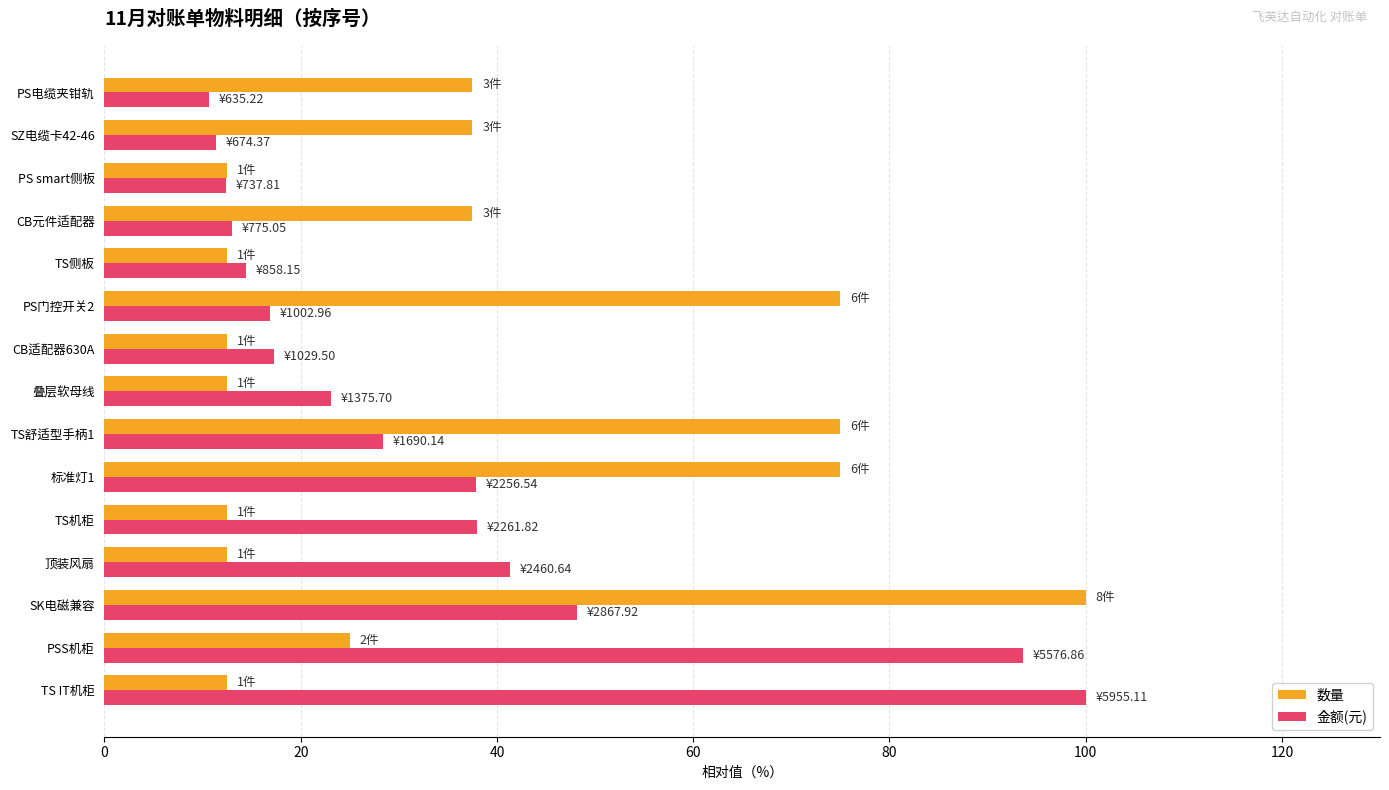

What is the smallest value displayed?

10.7